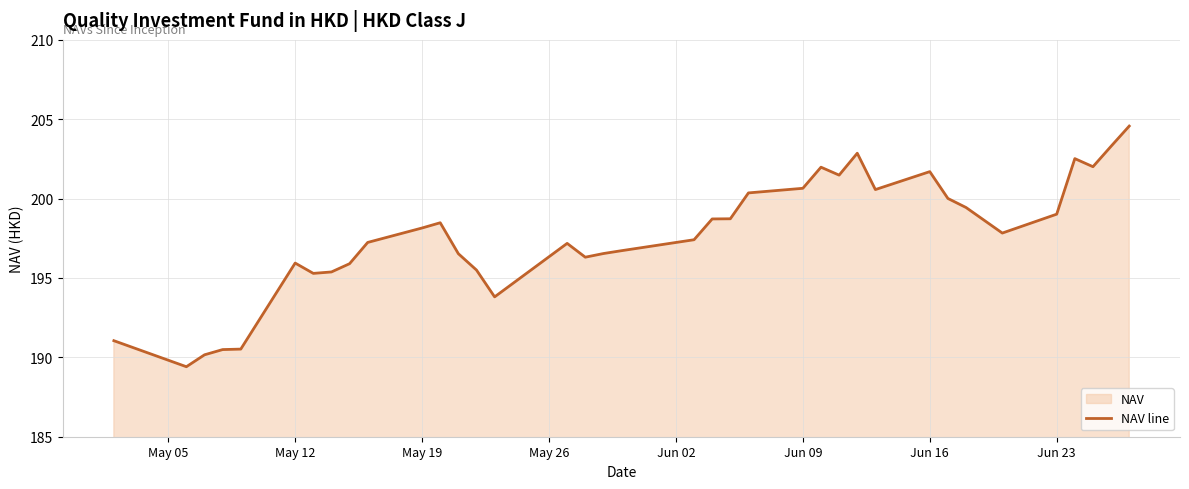

True or false: the data shows 195.9 at May 12.

True